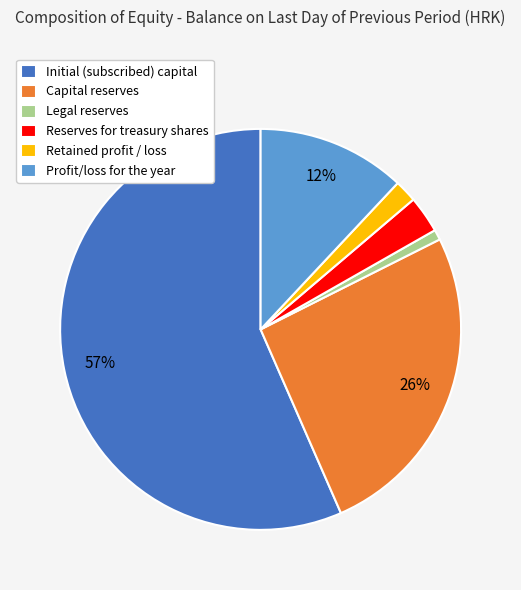

What is the smallest slice in the pie chart?

Legal reserves